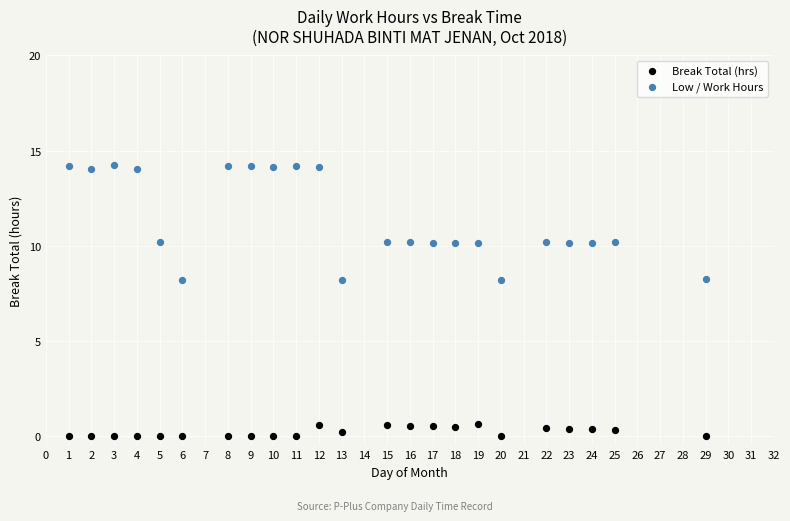

Which series reaches the maximum Y coordinate?

Low / Work Hours